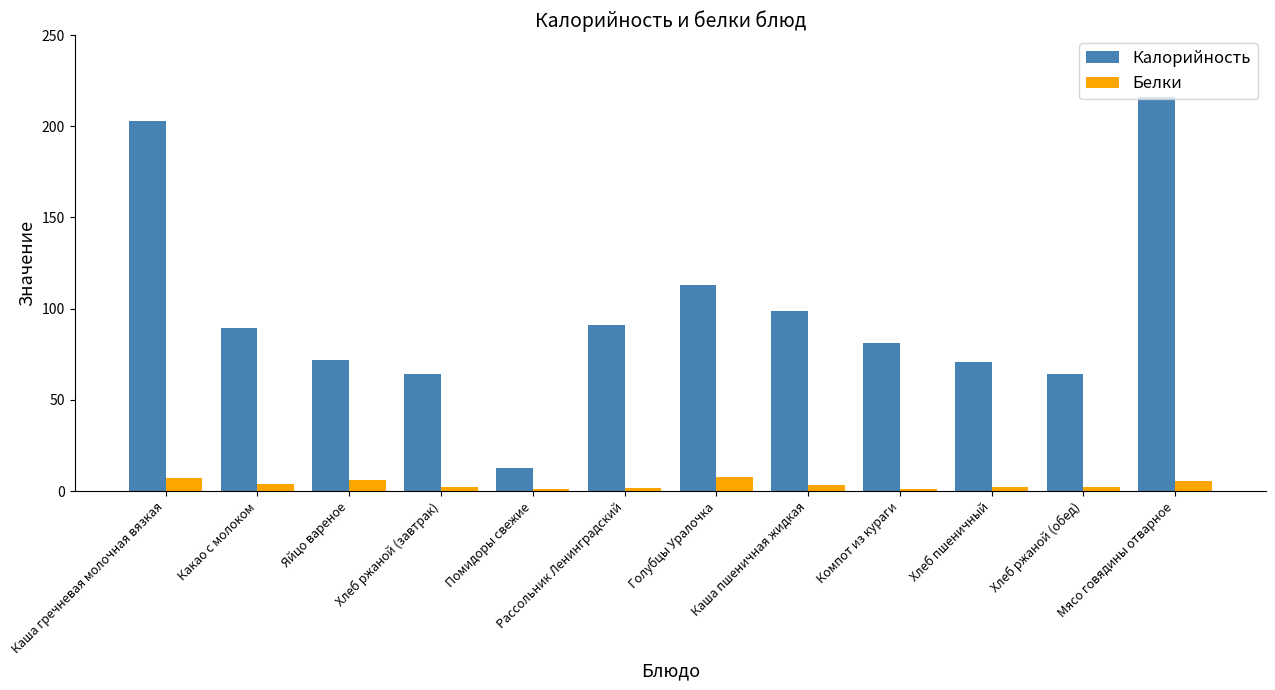

Count the number of categories in the chart.

12